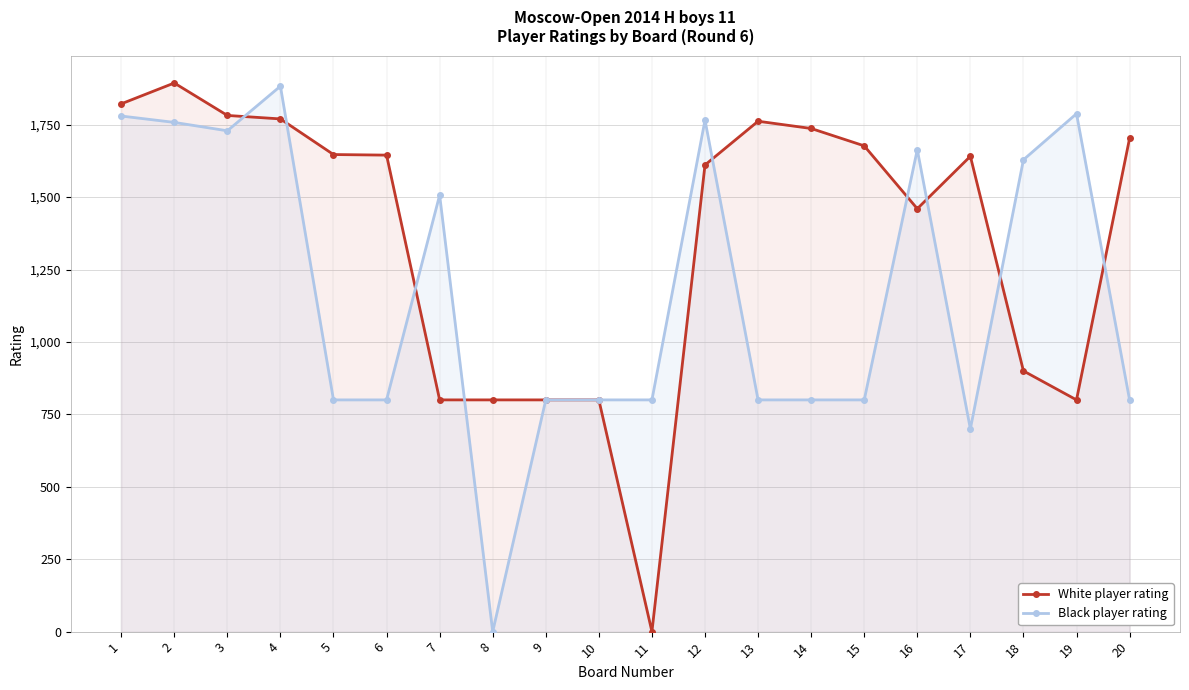

List the labels in order of White player rating value, smallest first.

11, 7, 8, 9, 10, 19, 18, 16, 12, 17, 6, 5, 15, 20, 14, 13, 4, 3, 1, 2